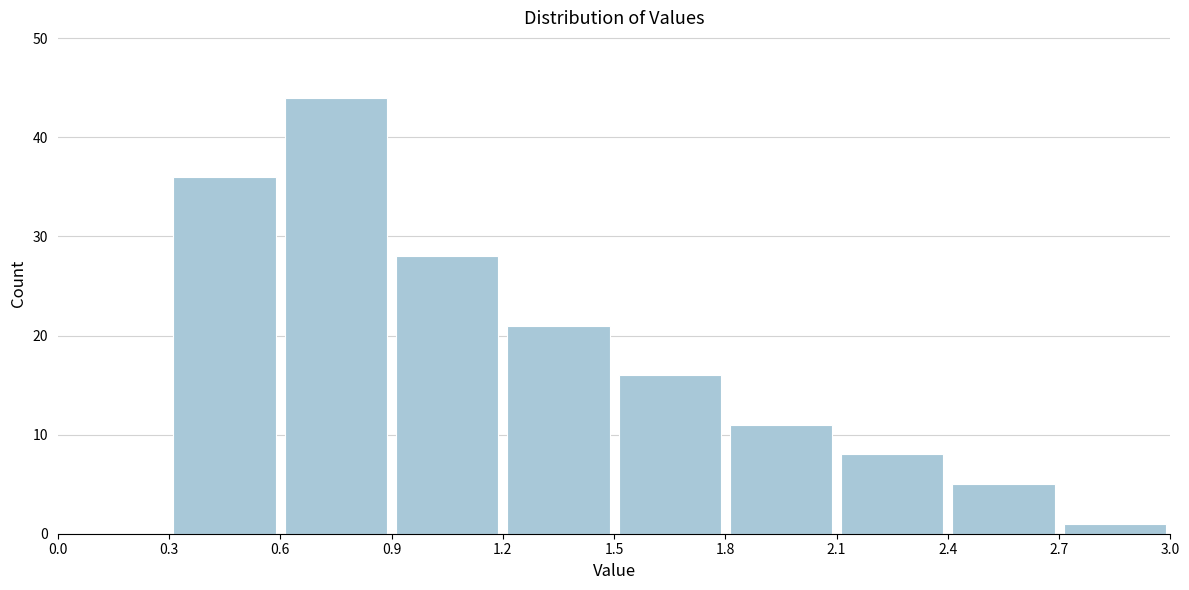

What is the height of the bar covering 2.1 to 2.4 on the x-axis? The values are not printed on the chart, so give them approximately, as read against the axis.

8